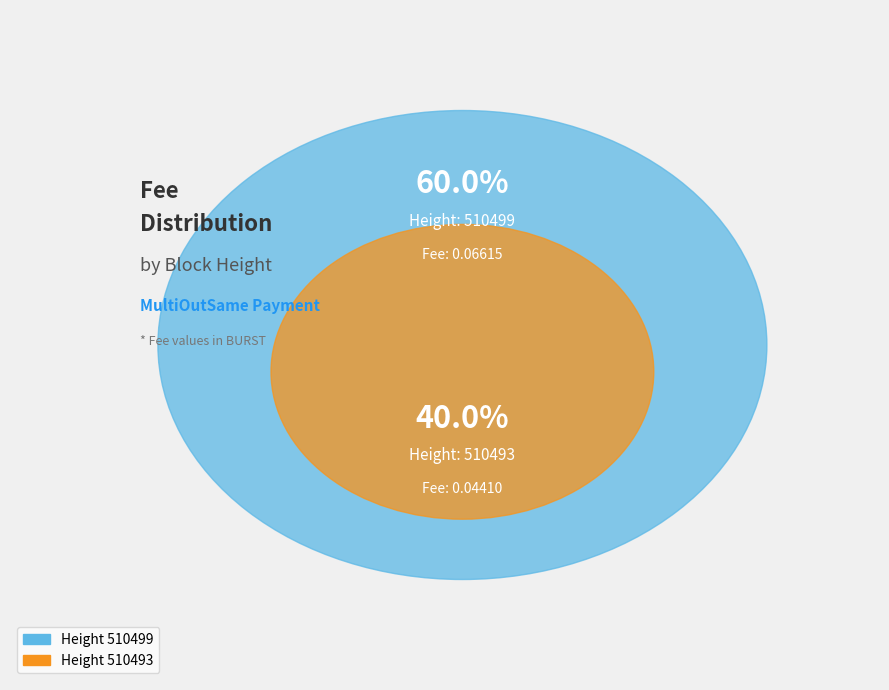

Rank the categories by value from highest to lowest.

510499, 510493